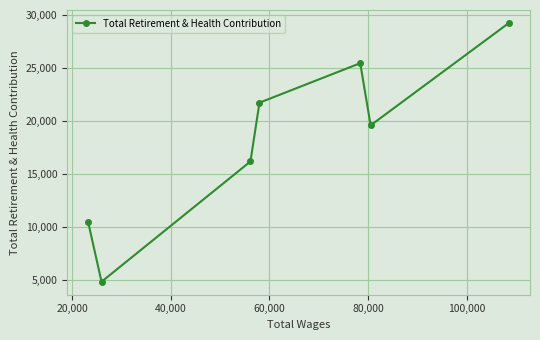

What is the greatest value displayed?

29271